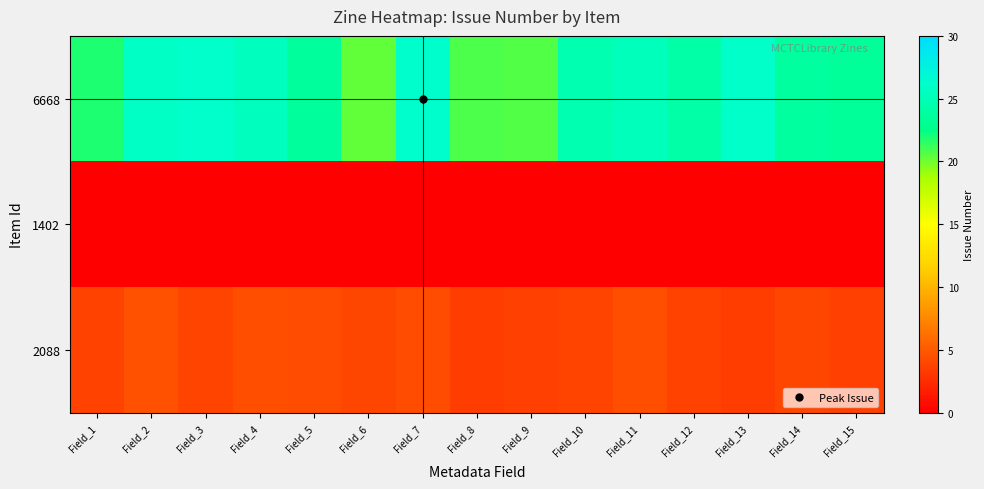

What is the difference between the highest and lowest values at Field_7?

26.3